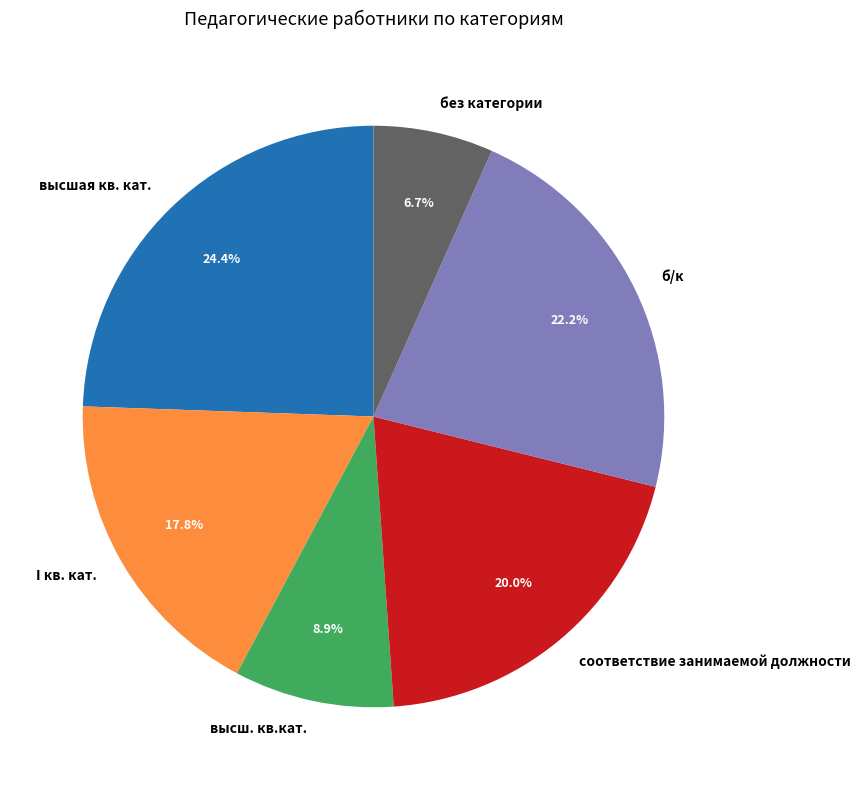

What percentage is the высшая кв. кат. slice, to the nearest percent?

24%